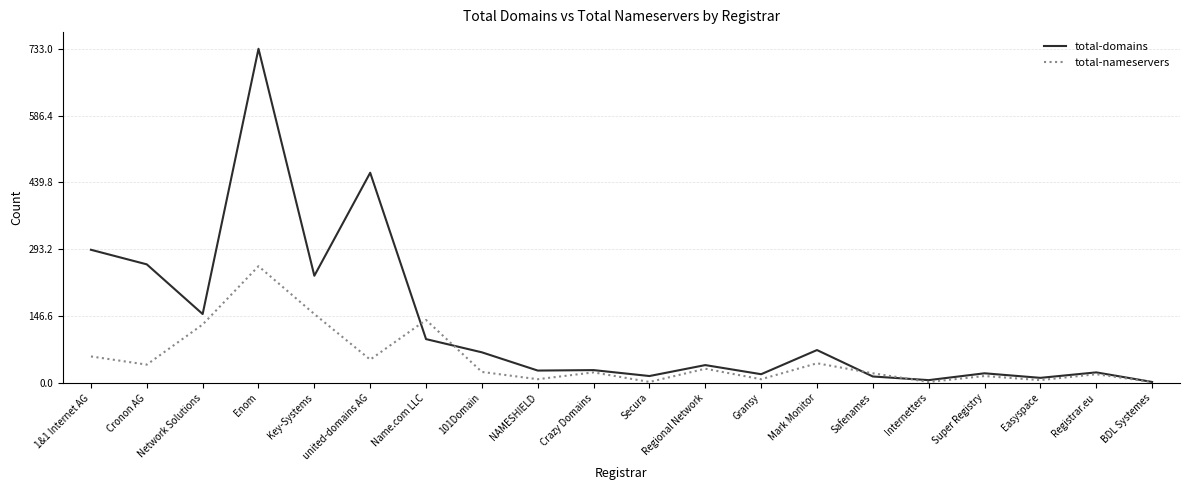

At which label does total-nameservers reach its peak?

Enom